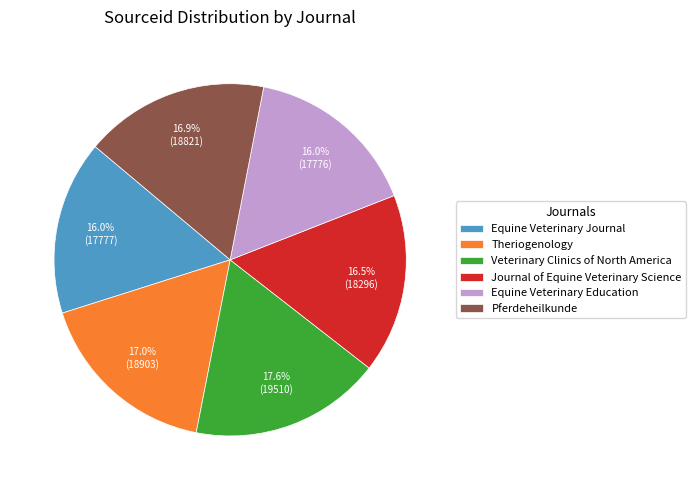

How many segments does this pie chart have?

6